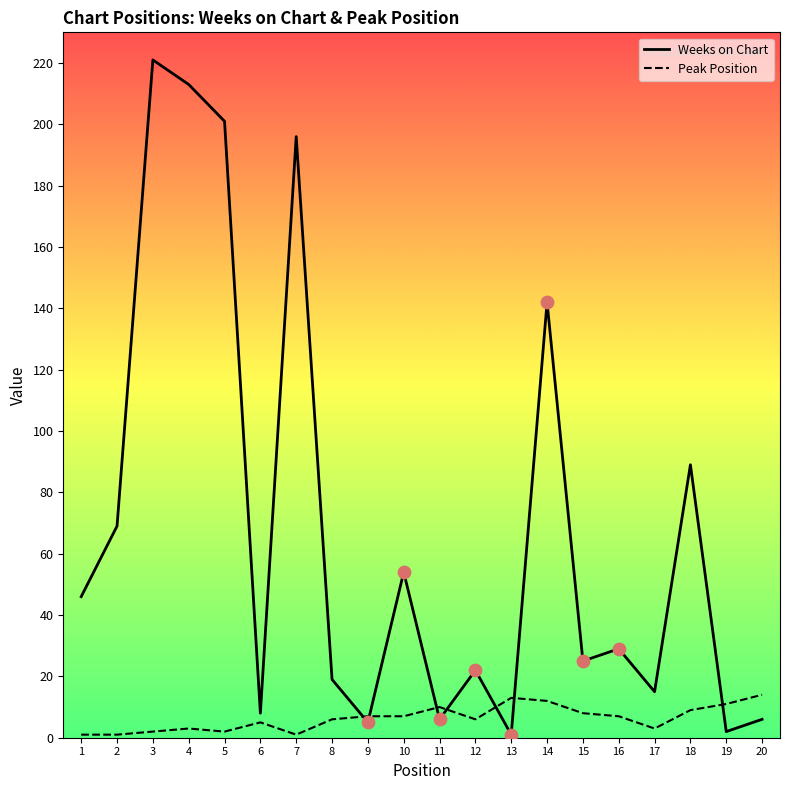

Is the value of Weeks on Chart at 3 greater than the value of Peak Position at 2?

Yes